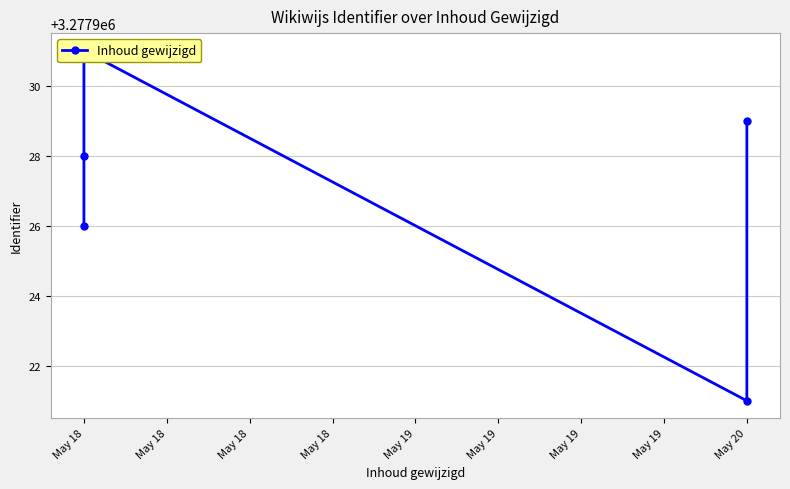

True or false: there are more than 2 points higher than both neighbors.

False